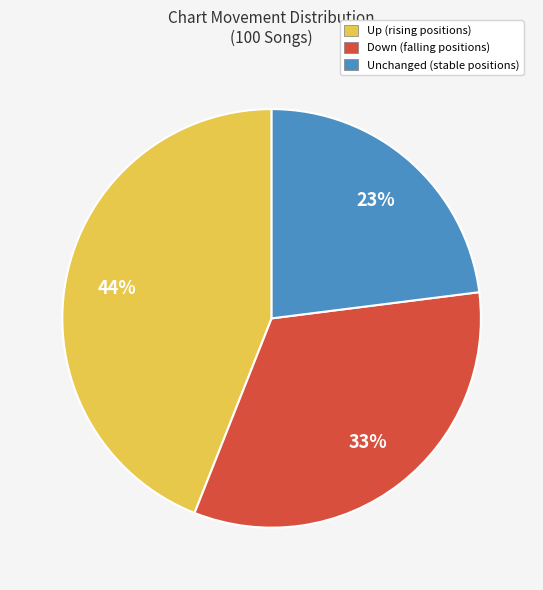

To the nearest percent, what is the difference between the largest and smallest slice percentages?

21%